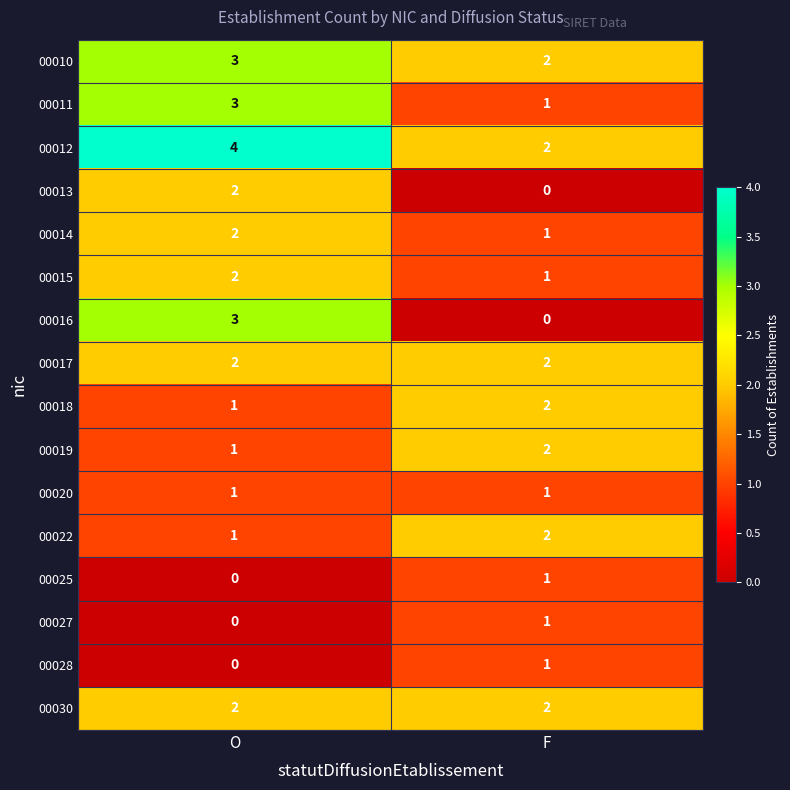

Which series changed the most between O and F?

00016